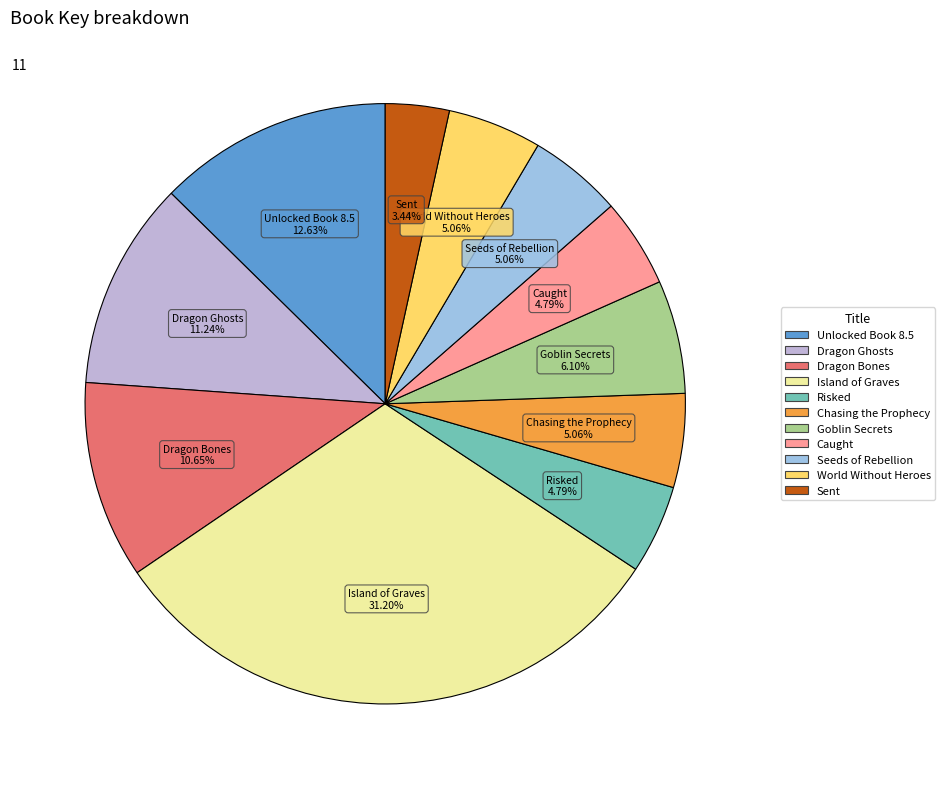

Approximately how many times larger is the value at World Without Heroes compared to Seeds of Rebellion?

1.0